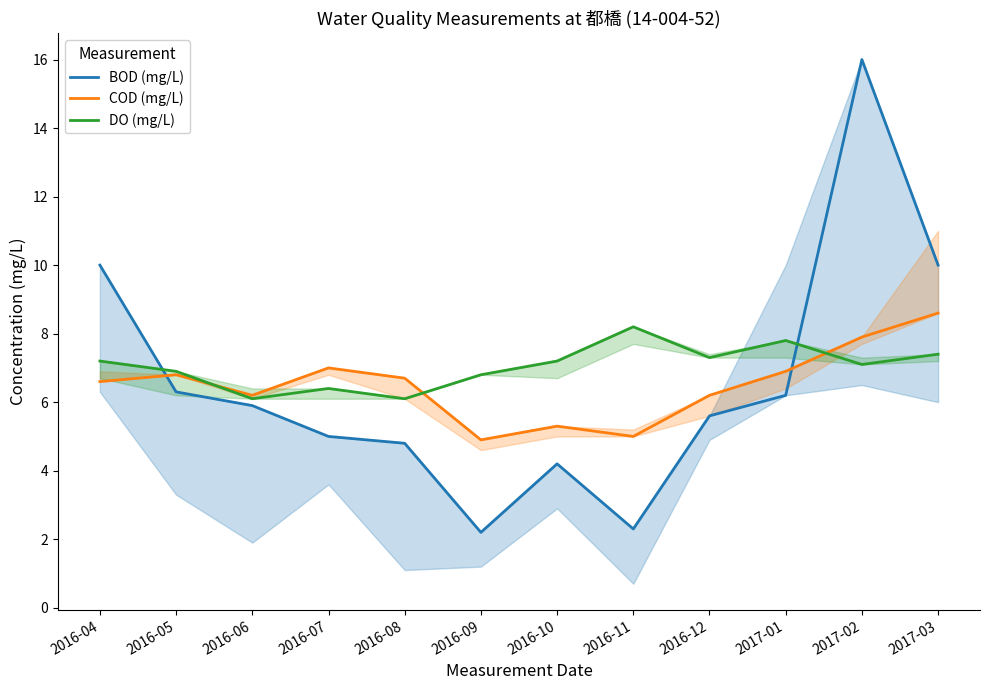

Is it true that COD (mg/L) equals 6.2 at 2016-06?

True